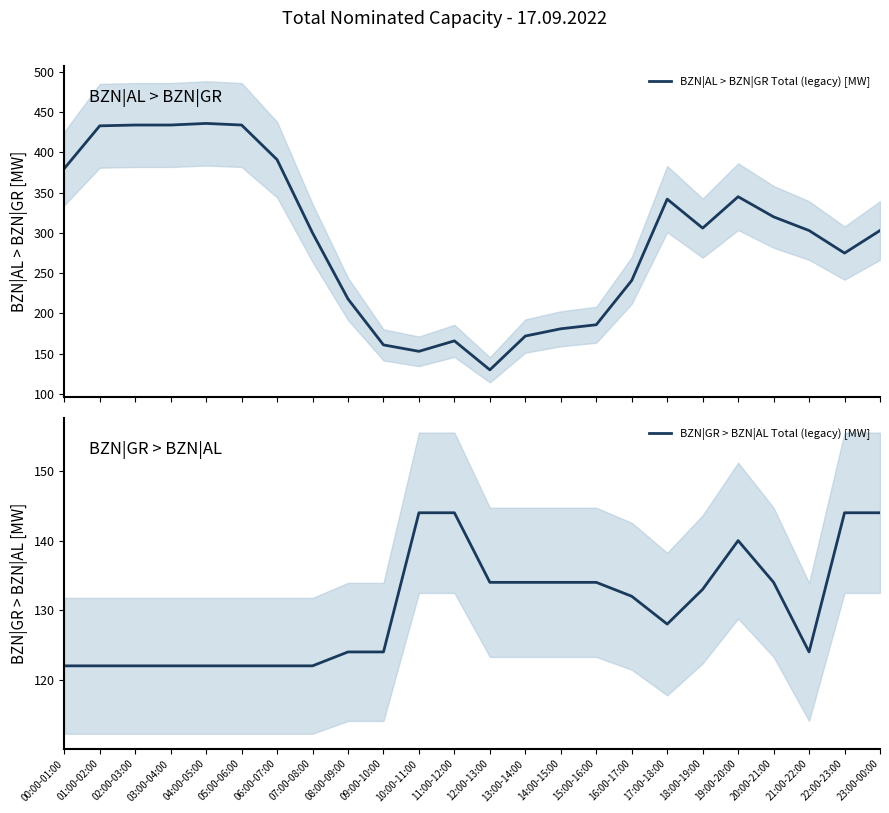

Which series has the largest range (max minus min)?

BZN|AL > BZN|GR Total (legacy) [MW]